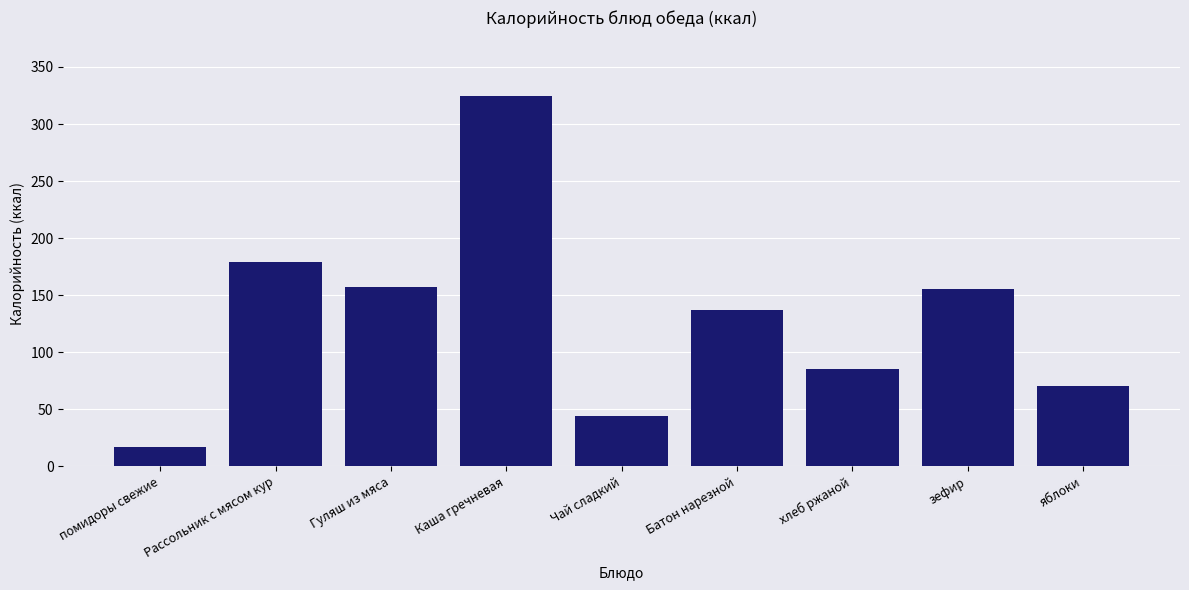

What is the difference between the values at хлеб ржаной and Гуляш из мяса?

72.5